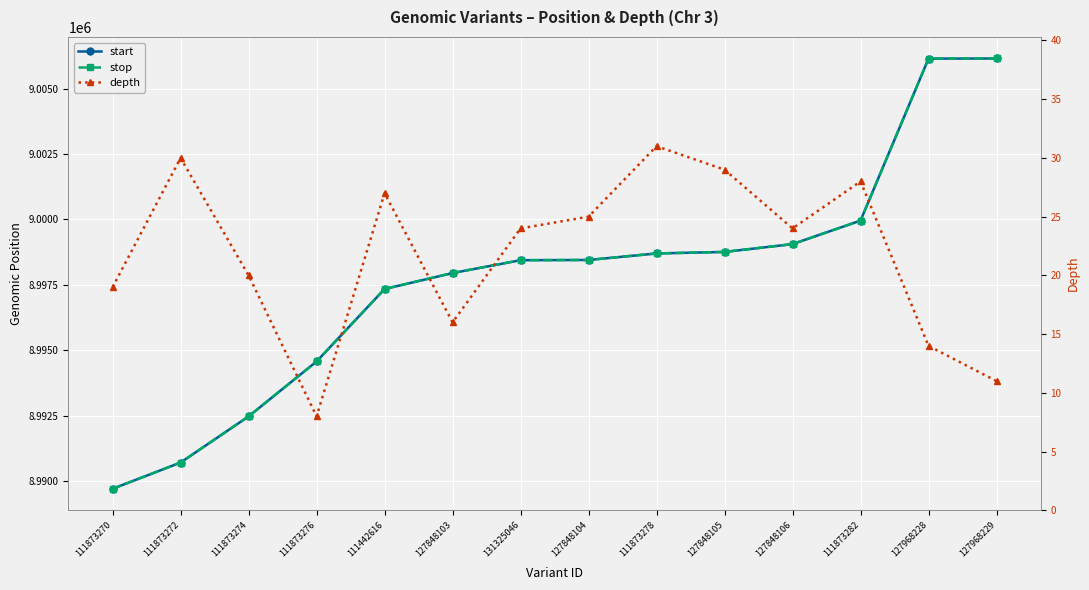

At how many categories does at least one series exceed 3546621?

14